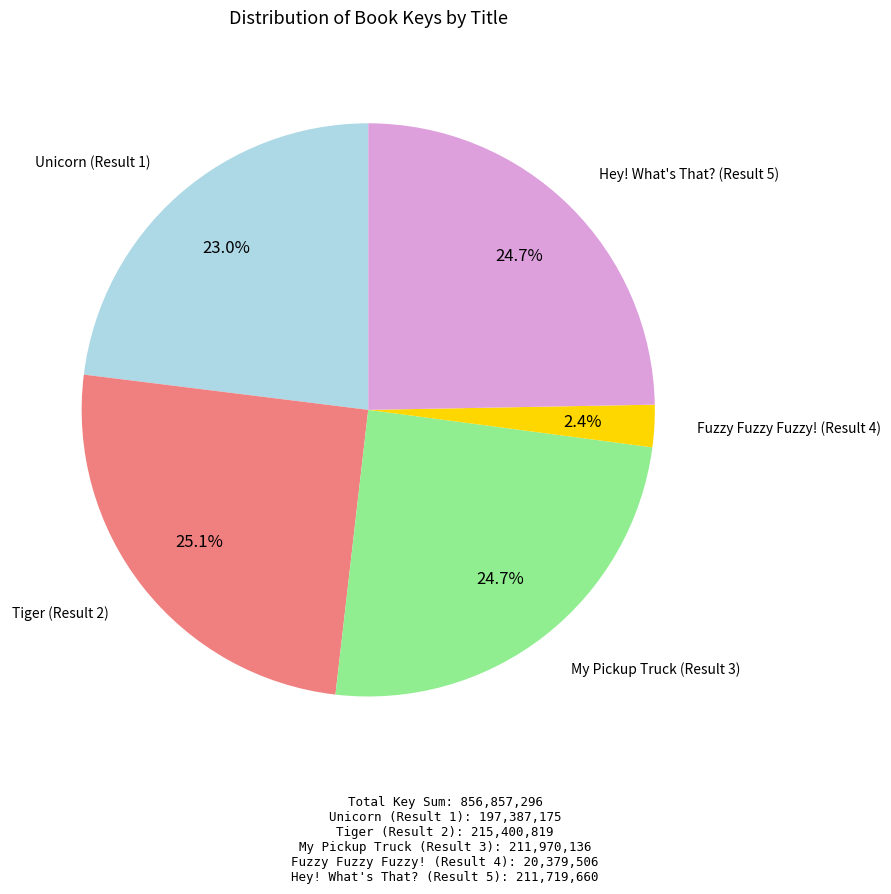

Is there any slice that represents more than half of the pie?

No